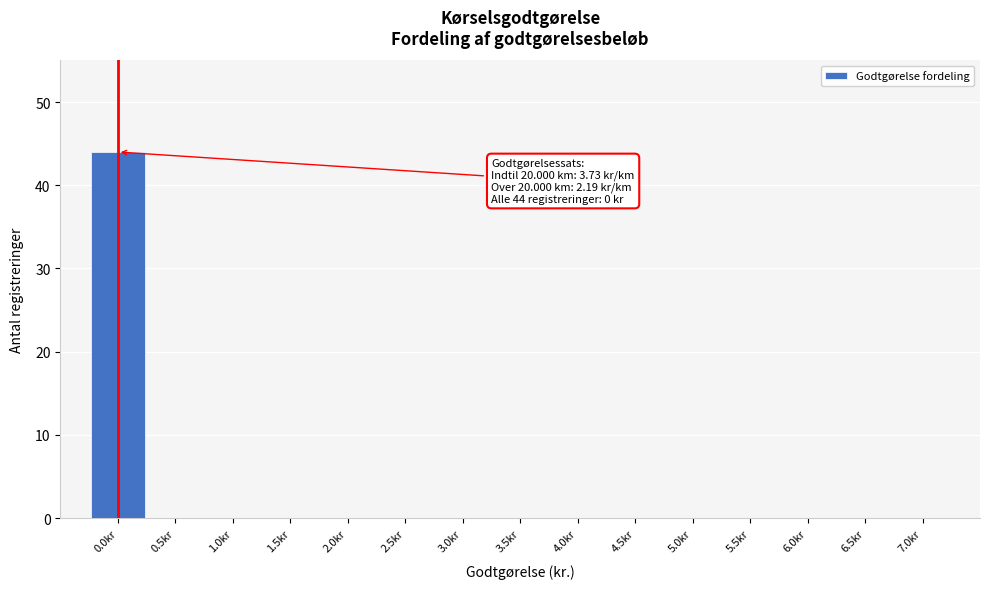

Reading left to right, transcribe all the data shown in this chart.

0.0kr=44	0.5kr=0	1.0kr=0	1.5kr=0	2.0kr=0	2.5kr=0	3.0kr=0	3.5kr=0	4.0kr=0	4.5kr=0	5.0kr=0	5.5kr=0	6.0kr=0	6.5kr=0	7.0kr=0